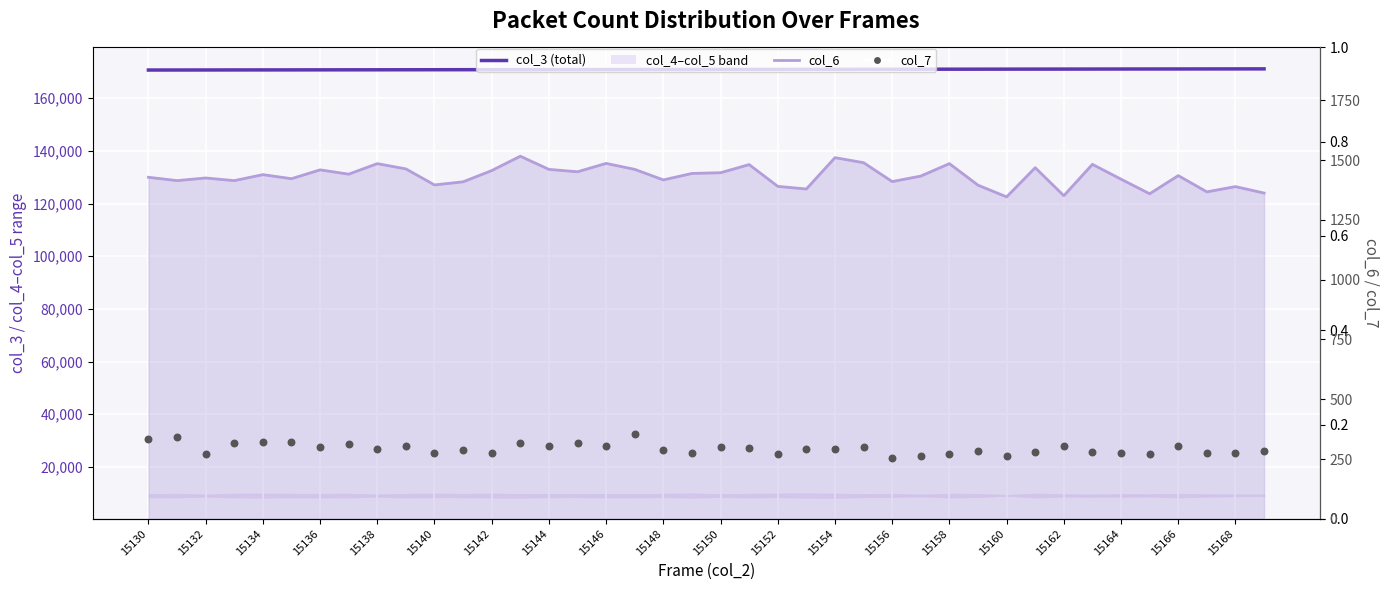

Which series contains the highest Y value?

col_3 (total frames)